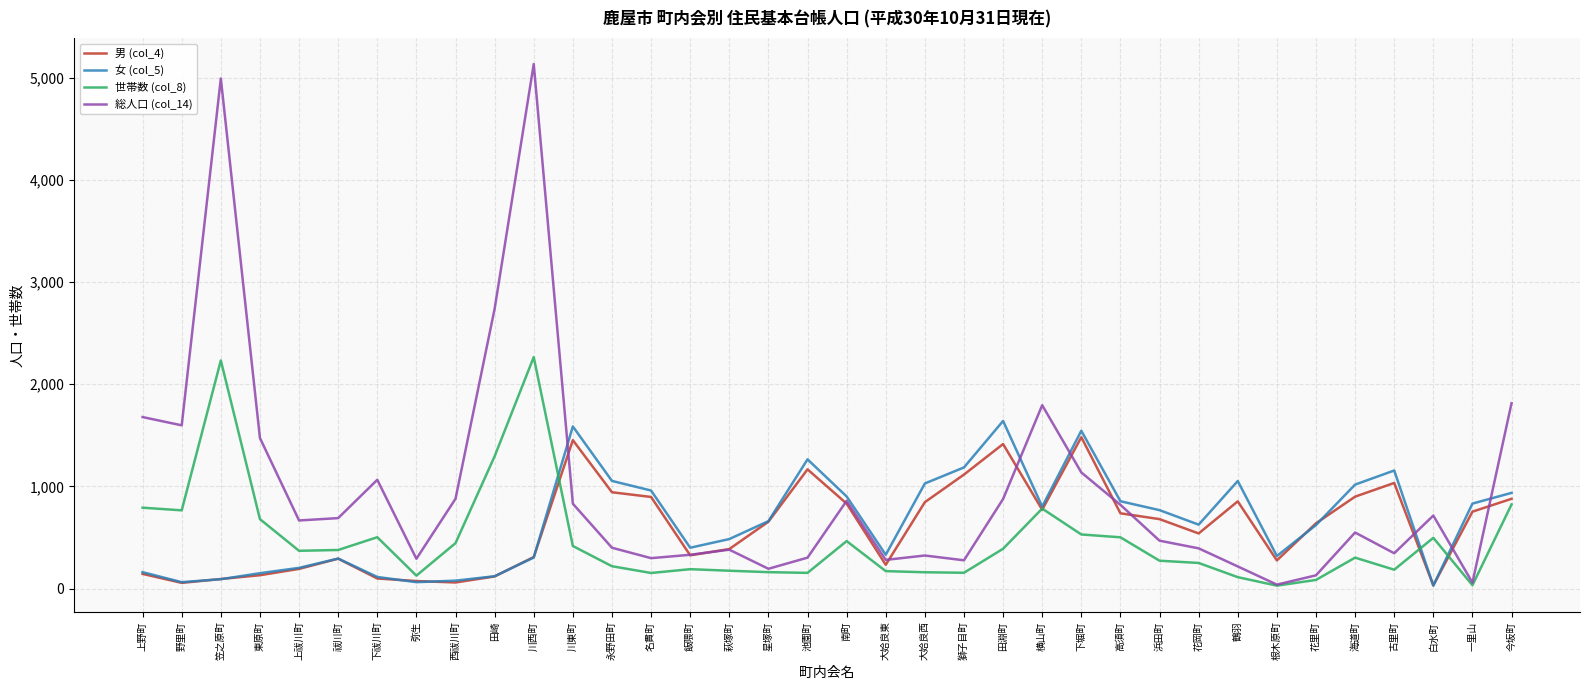

At how many categories does at least one series exceed 3029?

2